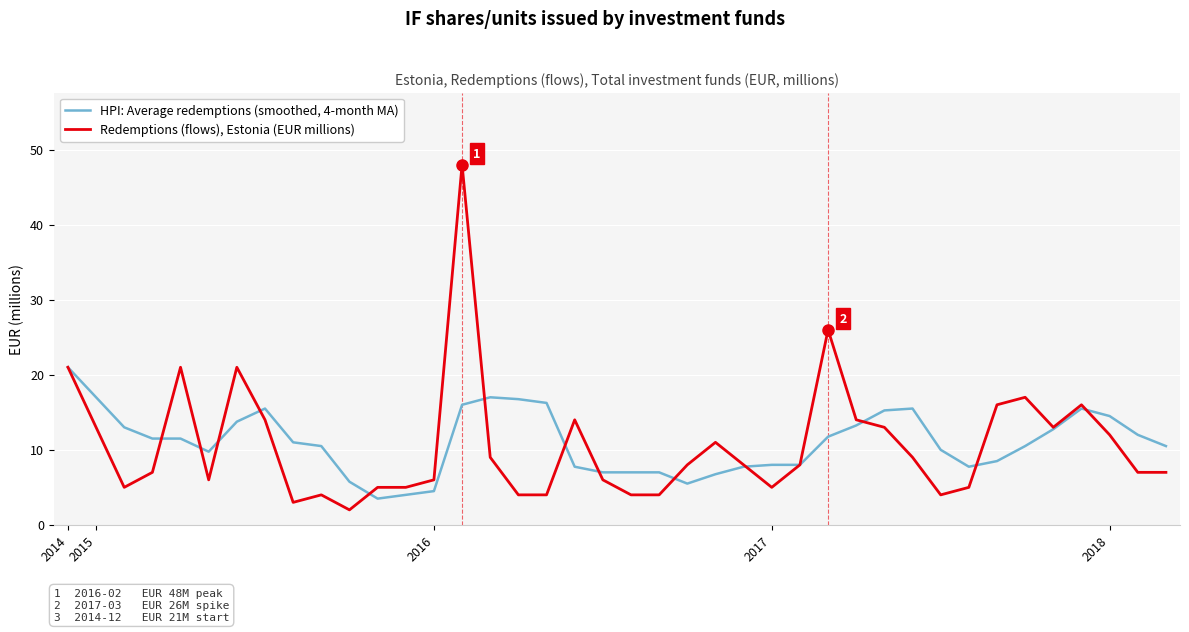

What are all the series names shown in the legend?

HPI: Average redemptions (smoothed, 4-month MA), Redemptions (flows), Estonia (EUR millions)